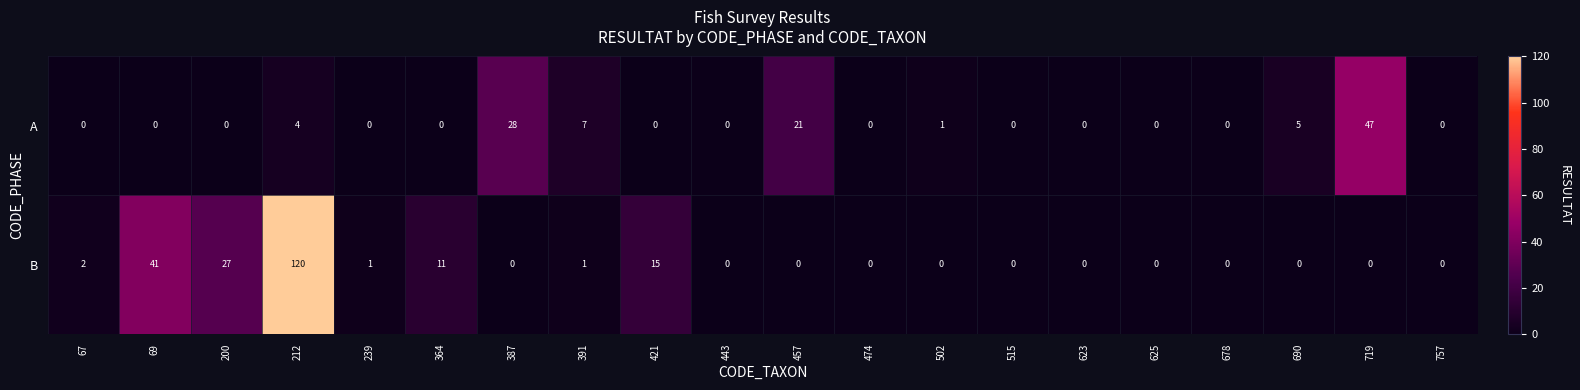

Which series has the largest total across all categories?

B